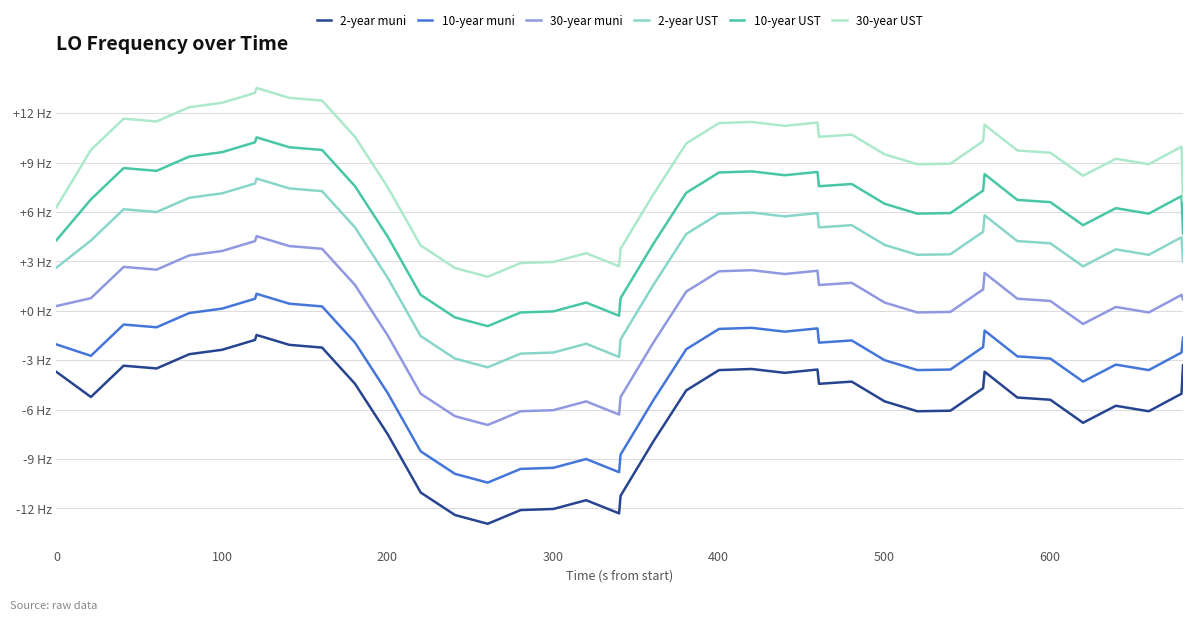

True or false: 2-year UST and 2-year muni cross at least once.

False